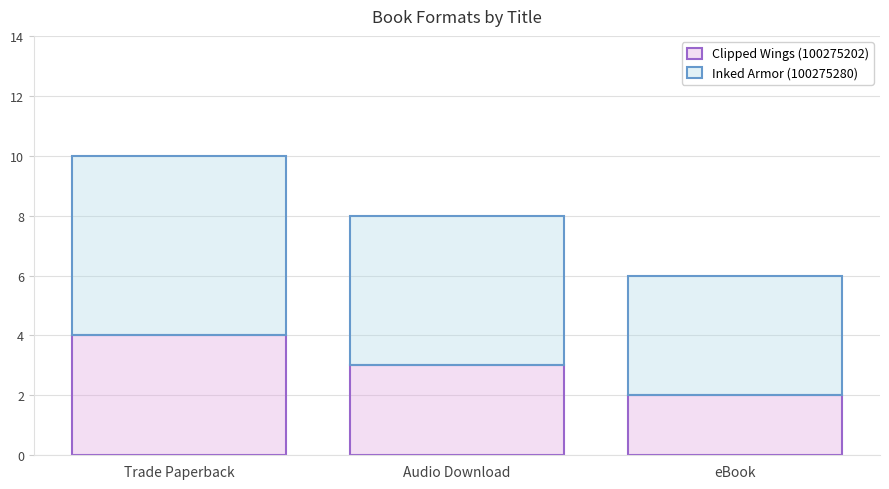

What is the total value across all series at eBook?

6